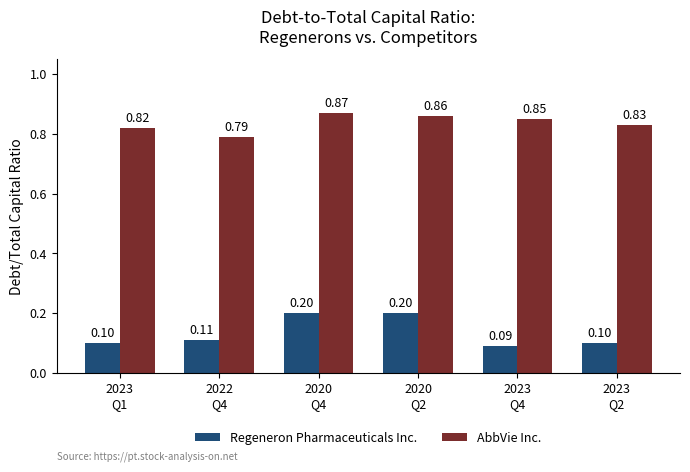

How many groups of bars are there?

6